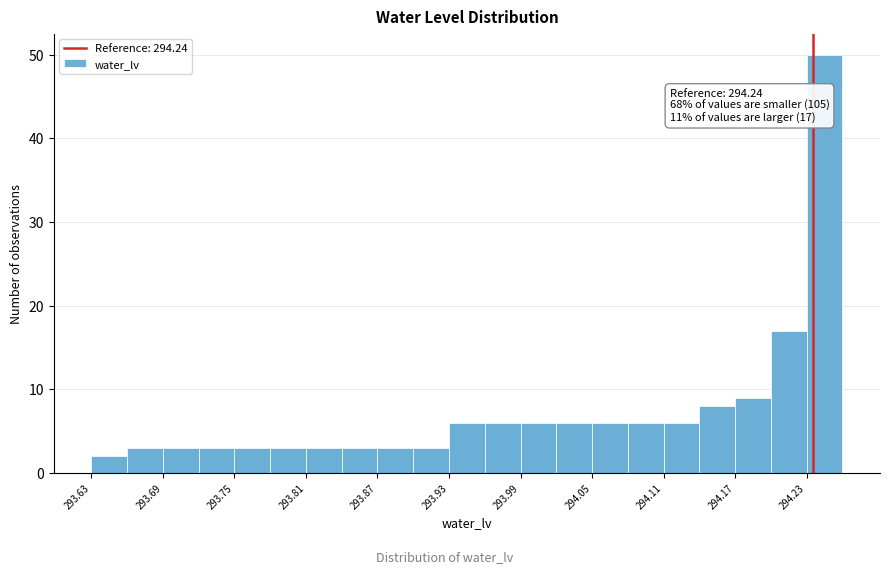

Around what value on the x-axis is the tallest bar? Give the approximate position of its centre, as read against the axis.

294.25